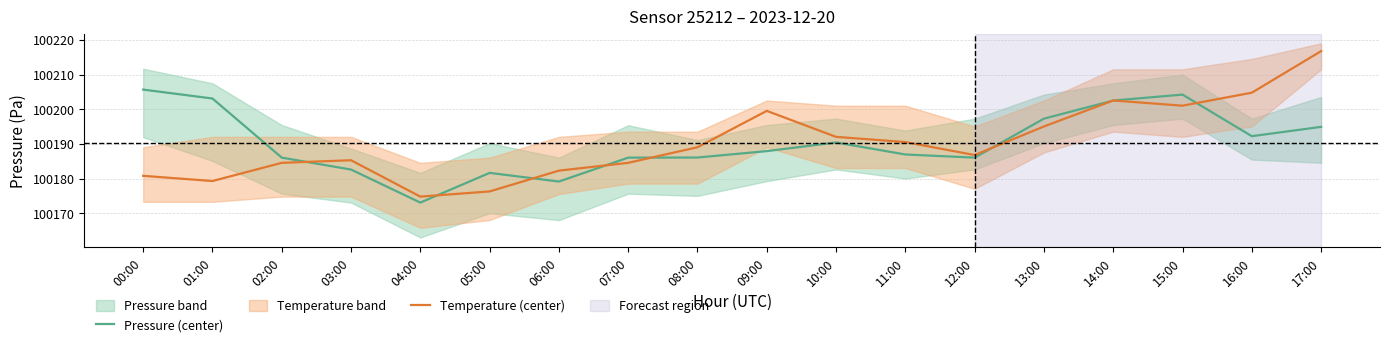

At which category does the chart reach its peak across all series?

17:00